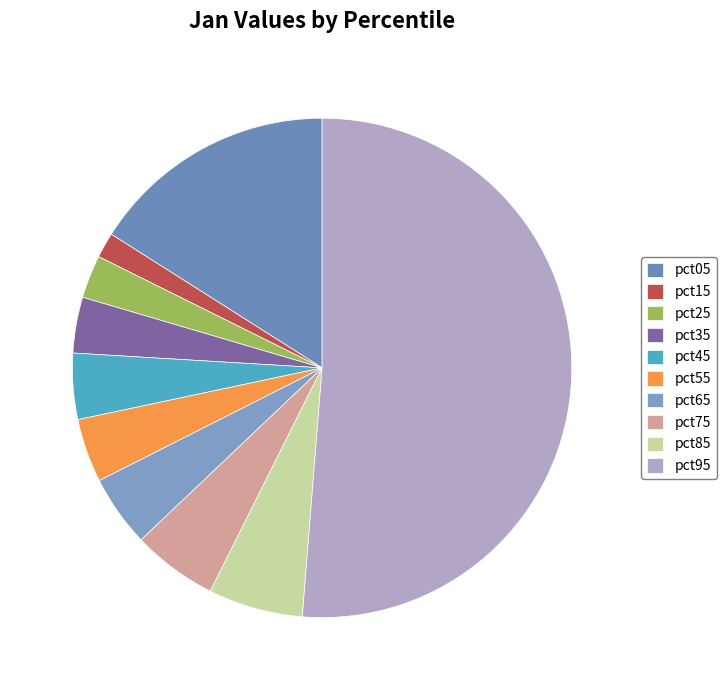

The pct05 slice represents 26% of the pie. True or false?

False